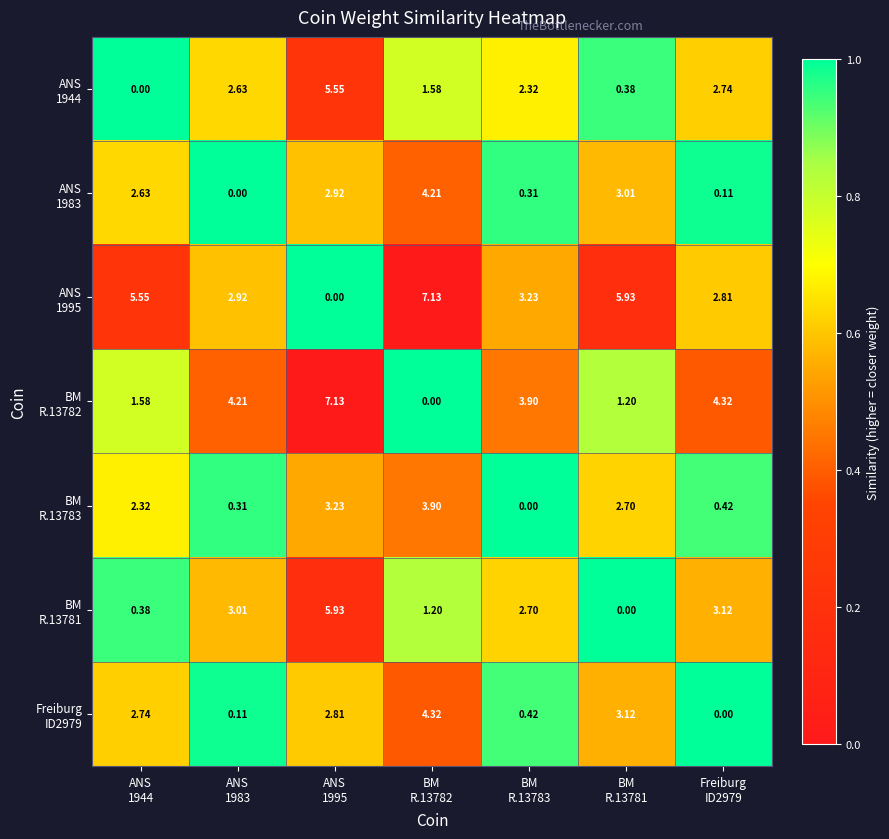

At how many categories does at least one series exceed 0?

7